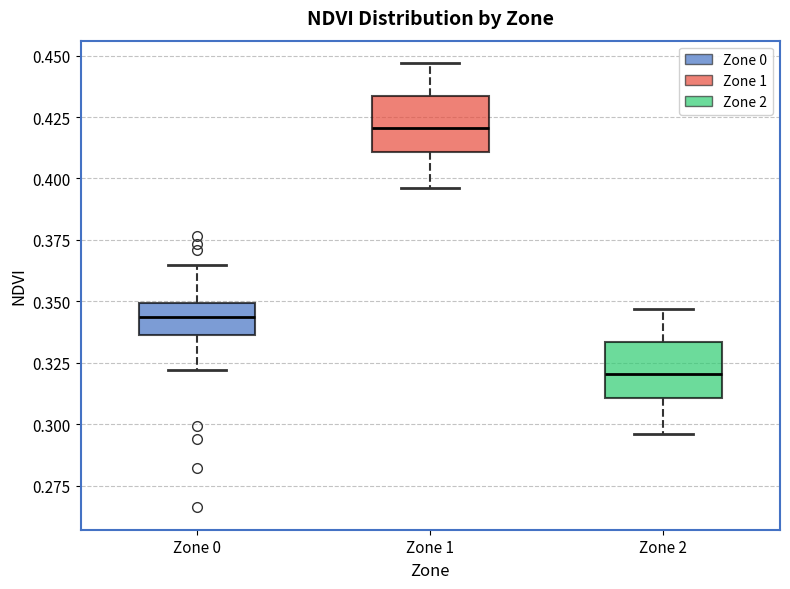

Reading left to right, transcribe this box plot: for each box, give where its median line is, the range the box spans, and where its two whiskers end, as read against the y-axis. The values are not printed on the chart, so give them approximately, as read against the axis.

Zone 0: median 0.345, box 0.335 to 0.350, whiskers 0.320 to 0.365
Zone 1: median 0.420, box 0.410 to 0.435, whiskers 0.395 to 0.445
Zone 2: median 0.320, box 0.310 to 0.335, whiskers 0.295 to 0.345